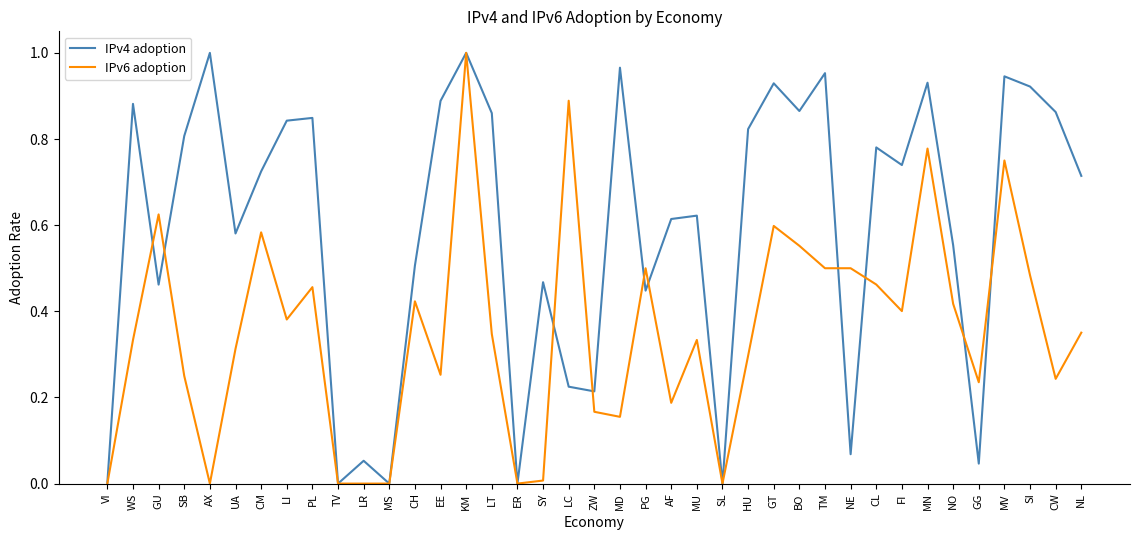

True or false: IPv4 adoption has a value of 0.0 at MS.

True